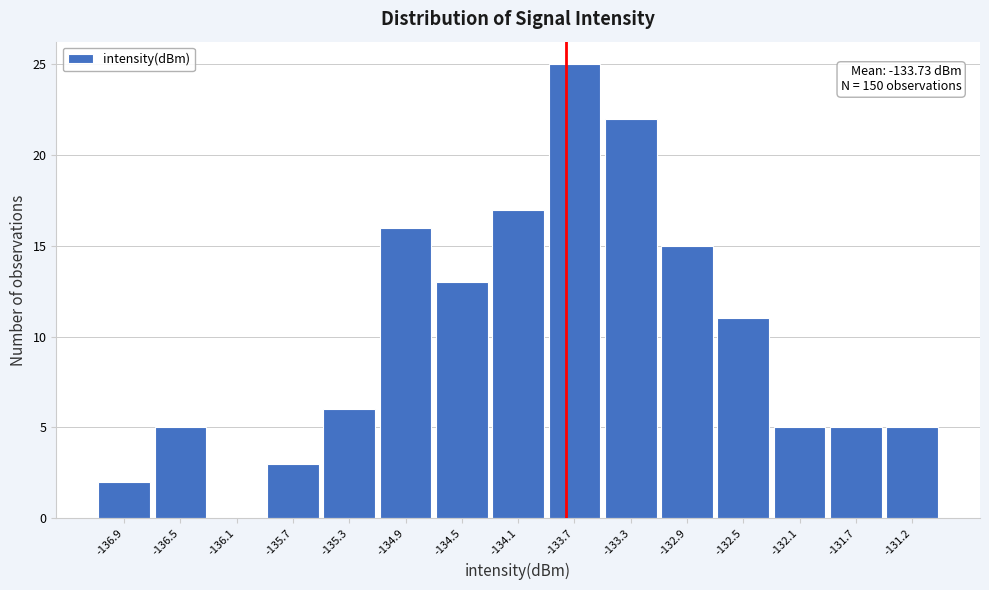

Which range on the x-axis has the tallest bar?

-133.90 to -133.45